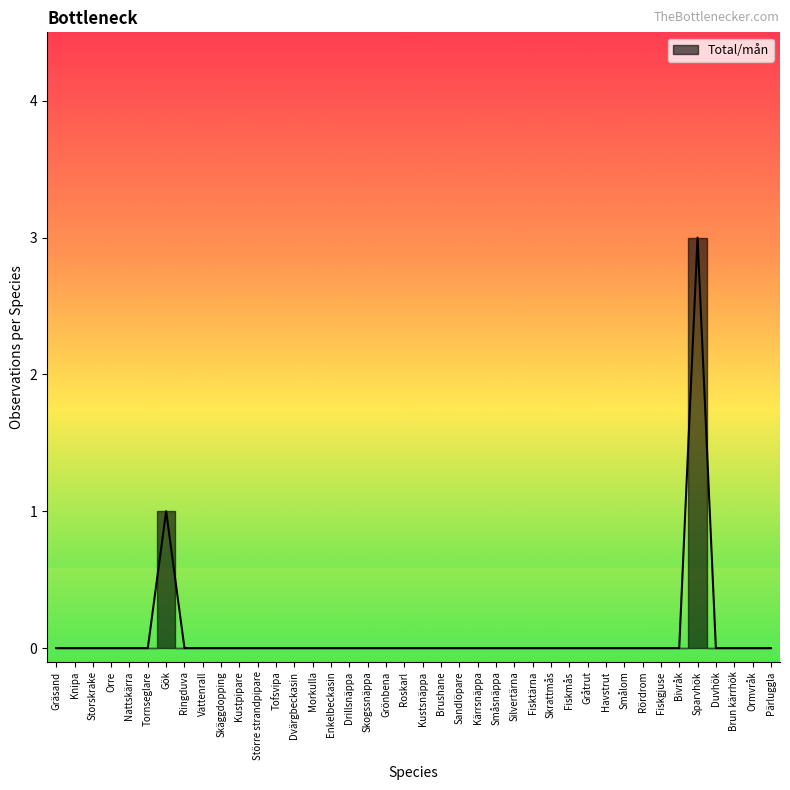

Is it true that the value at Rördrom is -1?

False